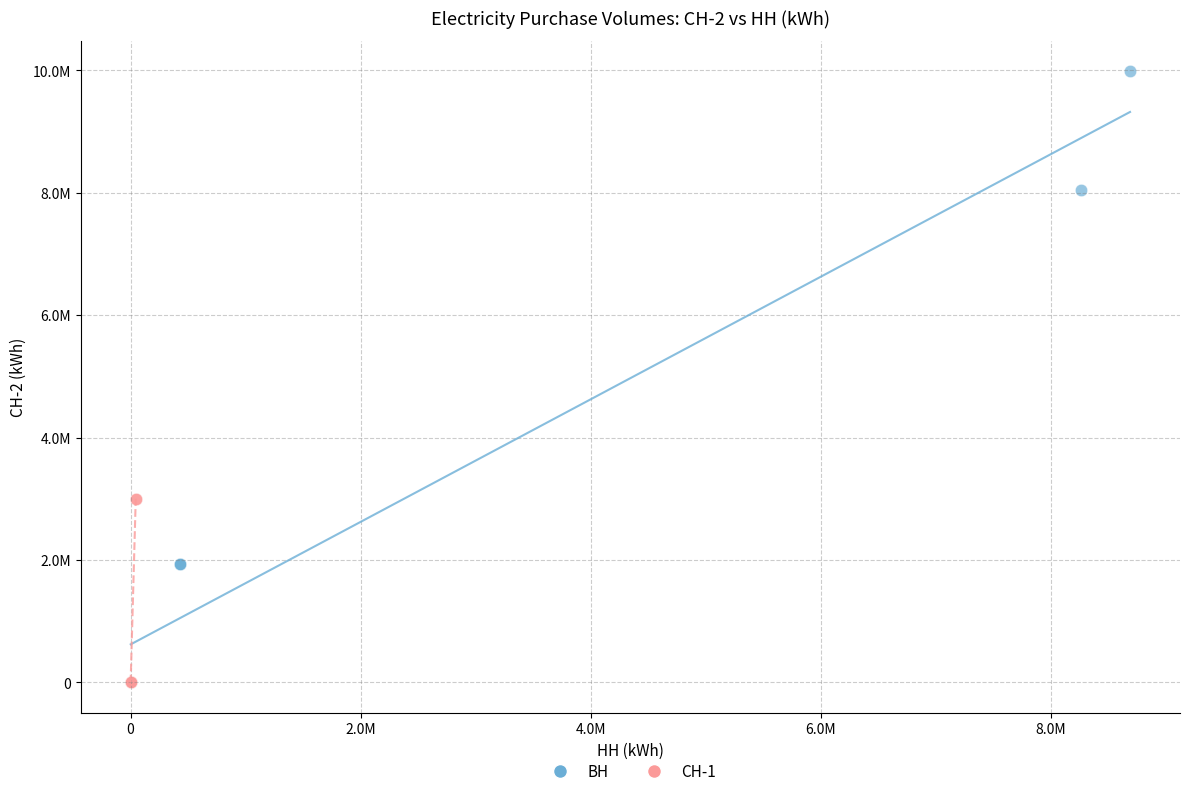

Which series reaches the maximum Y coordinate?

ВН